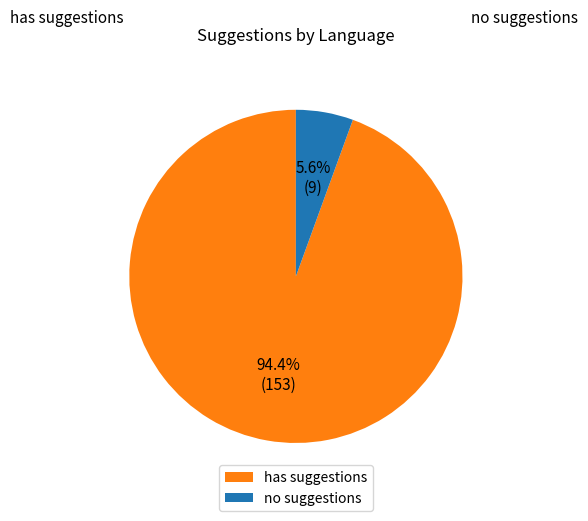

Does any single category account for the majority?

Yes